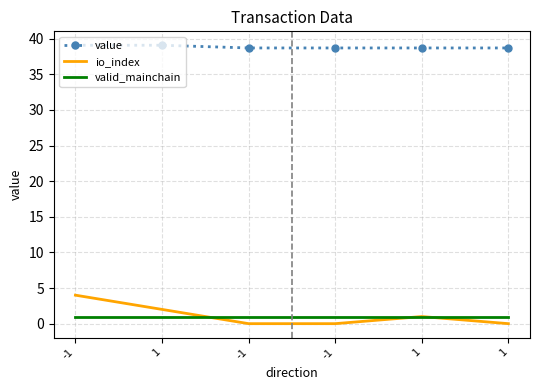

At which category is the sum across all series the highest?

-1